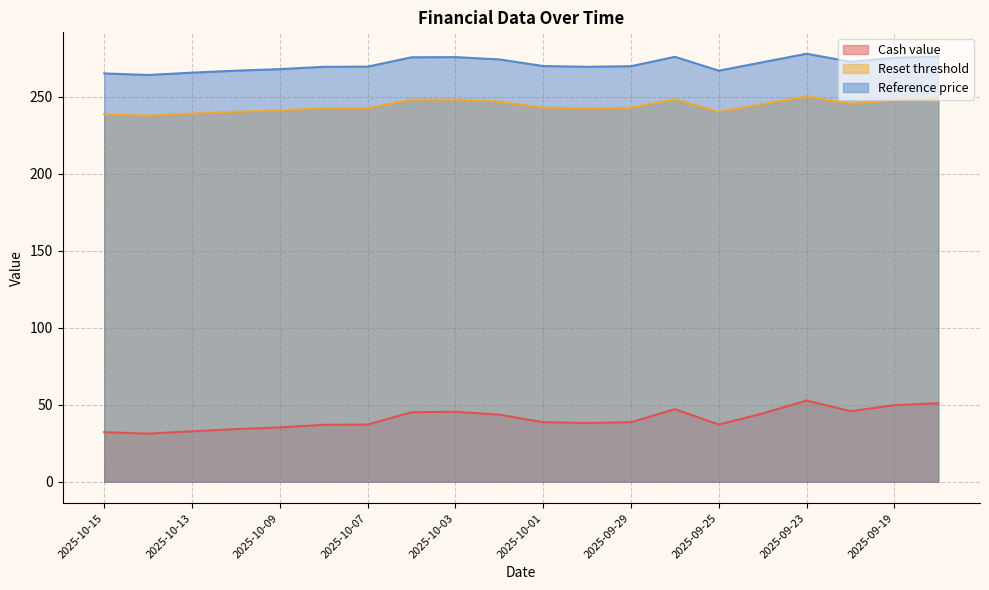

Reading left to right, extract all data points from this chart.

Cash value: 2025-10-15=32.1	2025-10-14=31.2	2025-10-13=32.7	2025-10-10=34.2	2025-10-09=35.3	2025-10-08=37.0	2025-10-07=37.1	2025-10-06=45.1	2025-10-03=45.4	2025-10-02=43.5	2025-10-01=38.7	2025-09-30=38.1	2025-09-29=38.6	2025-09-26=47.1	2025-09-25=37.1	2025-09-24=44.3	2025-09-23=52.7	2025-09-22=45.8	2025-09-19=49.7	2025-09-18=51.0
Reset threshold: 2025-10-15=238.7	2025-10-14=237.8	2025-10-13=239.1	2025-10-10=240.3	2025-10-09=241.2	2025-10-08=242.6	2025-10-07=242.6	2025-10-06=248.1	2025-10-03=248.2	2025-10-02=246.9	2025-10-01=243.0	2025-09-30=242.6	2025-09-29=242.9	2025-09-26=248.4	2025-09-25=240.3	2025-09-24=245.2	2025-09-23=250.2	2025-09-22=245.5	2025-09-19=247.9	2025-09-18=248.6
Reference price: 2025-10-15=265.2	2025-10-14=264.2	2025-10-13=265.7	2025-10-10=267.0	2025-10-09=268.0	2025-10-08=269.5	2025-10-07=269.6	2025-10-06=275.7	2025-10-03=275.8	2025-10-02=274.3	2025-10-01=270.0	2025-09-30=269.5	2025-09-29=269.9	2025-09-26=276.0	2025-09-25=267.0	2025-09-24=272.5	2025-09-23=278.0	2025-09-22=272.8	2025-09-19=275.4	2025-09-18=276.2